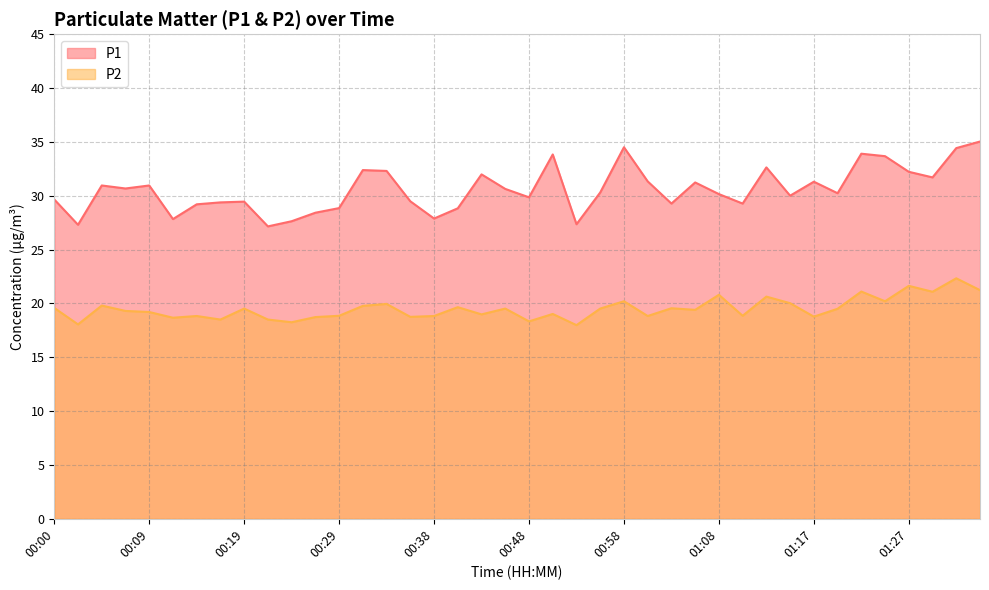

At 01:10, list the series in order from smallest to largest.

P2, P1